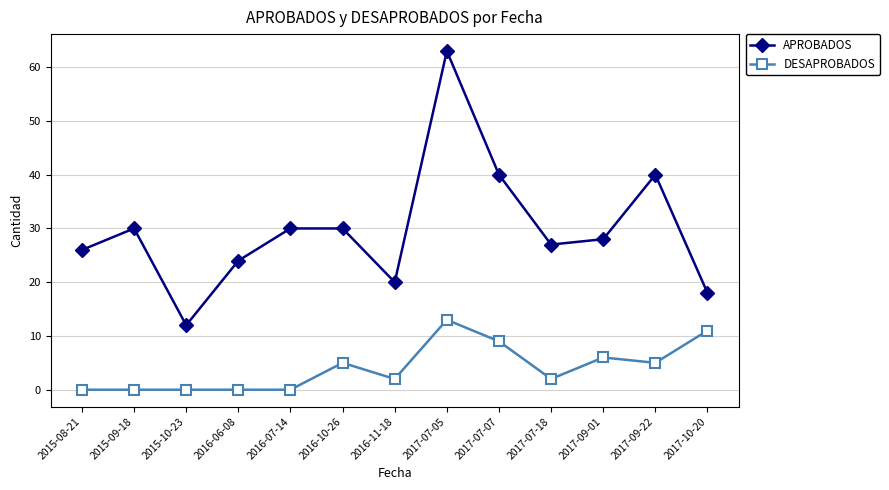

The value of DESAPROBADOS at 2016-06-08 is 5. True or false?

False